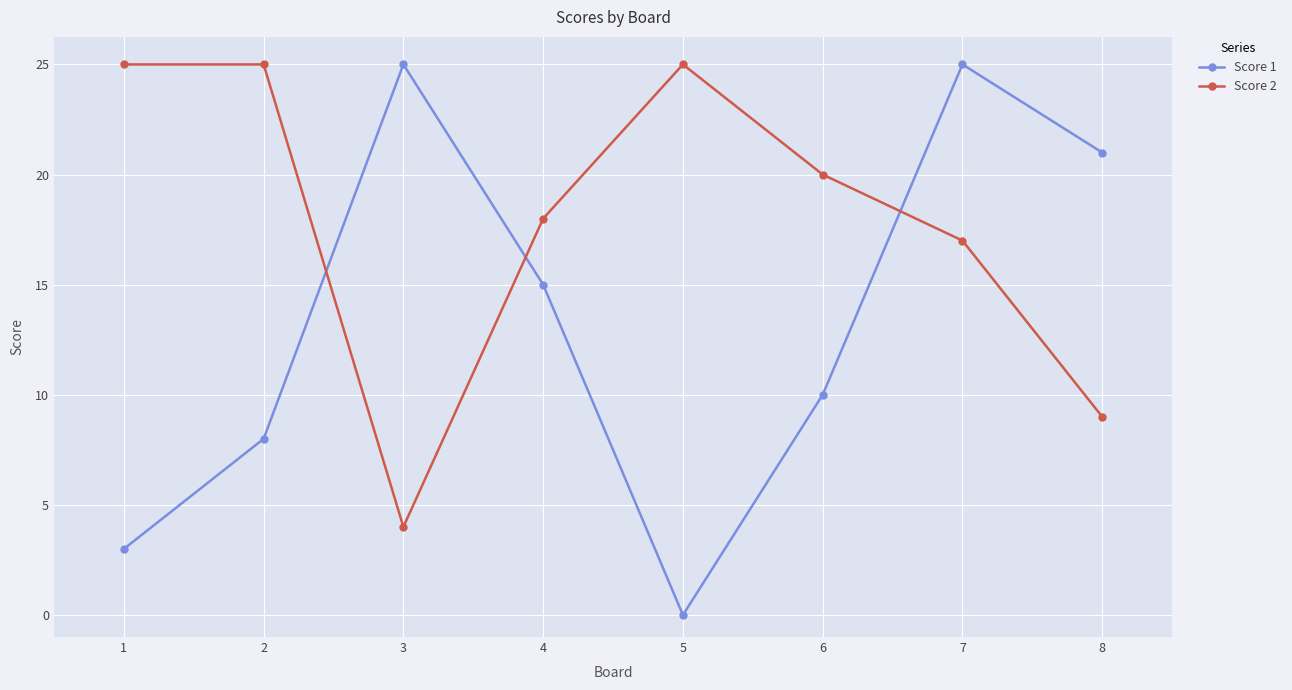

What is the difference between the highest and lowest values at 2?

17